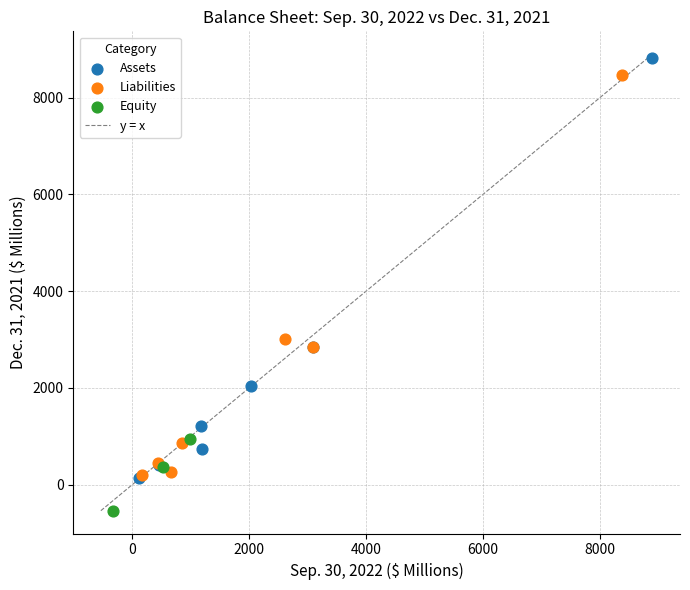

Which series reaches the minimum Y coordinate?

Equity